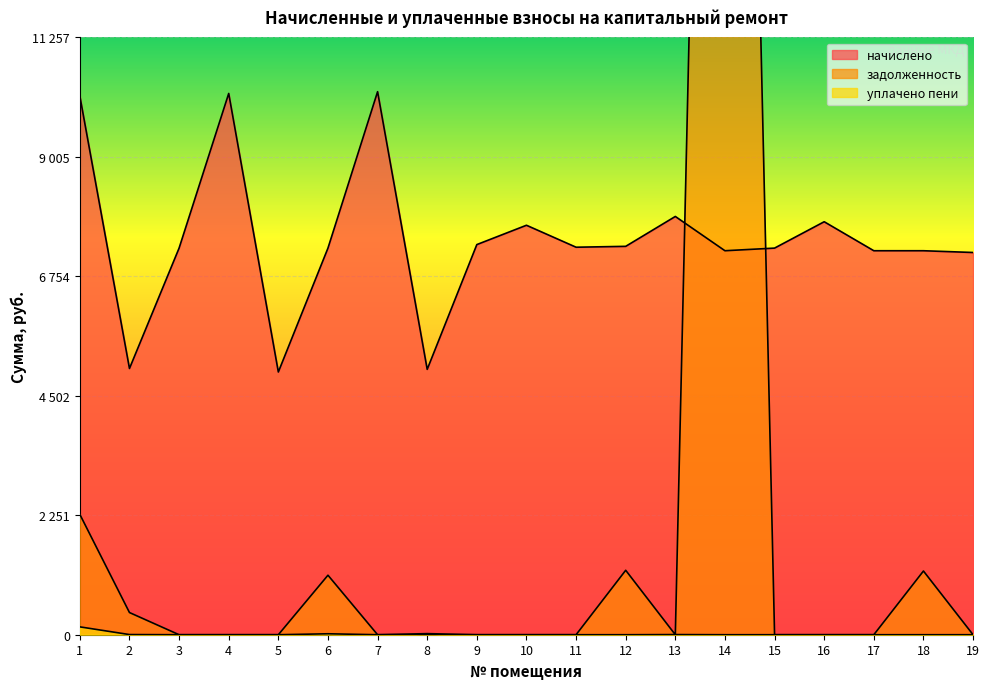

What is the maximum value for начислено?

10234.1